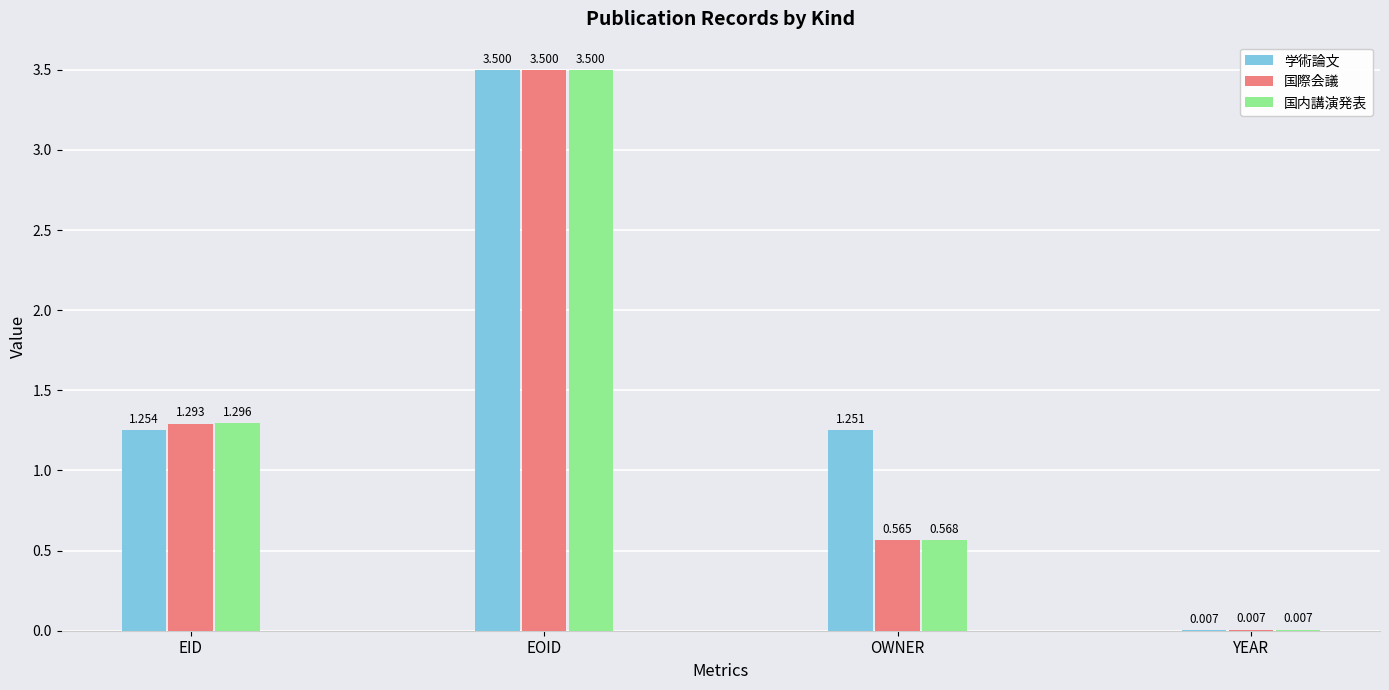

At which category is the sum across all series the highest?

EOID